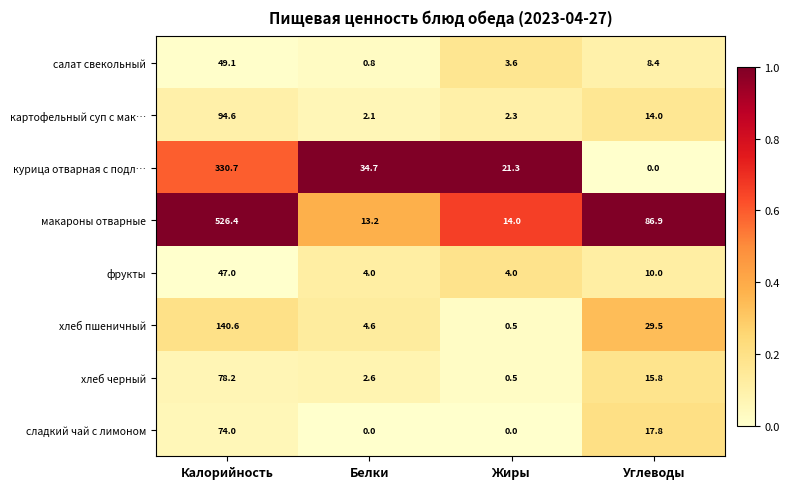

What is the difference between the highest and lowest values at Белки?

34.7